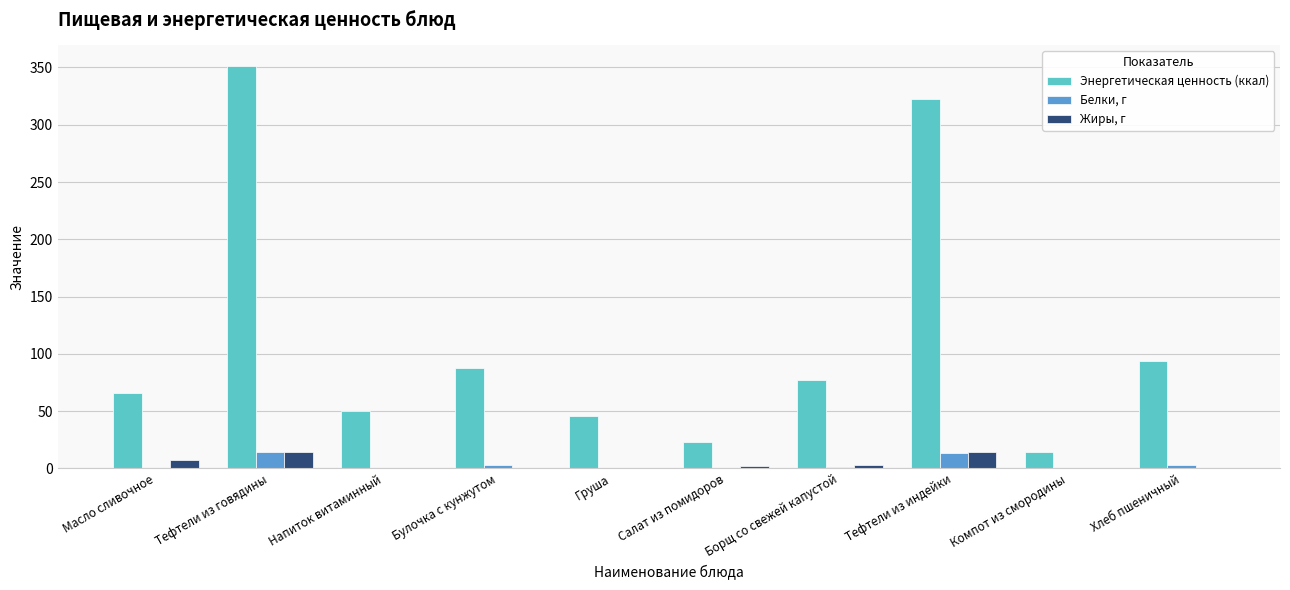

At which category is the sum across all series the highest?

Тефтели из говядины